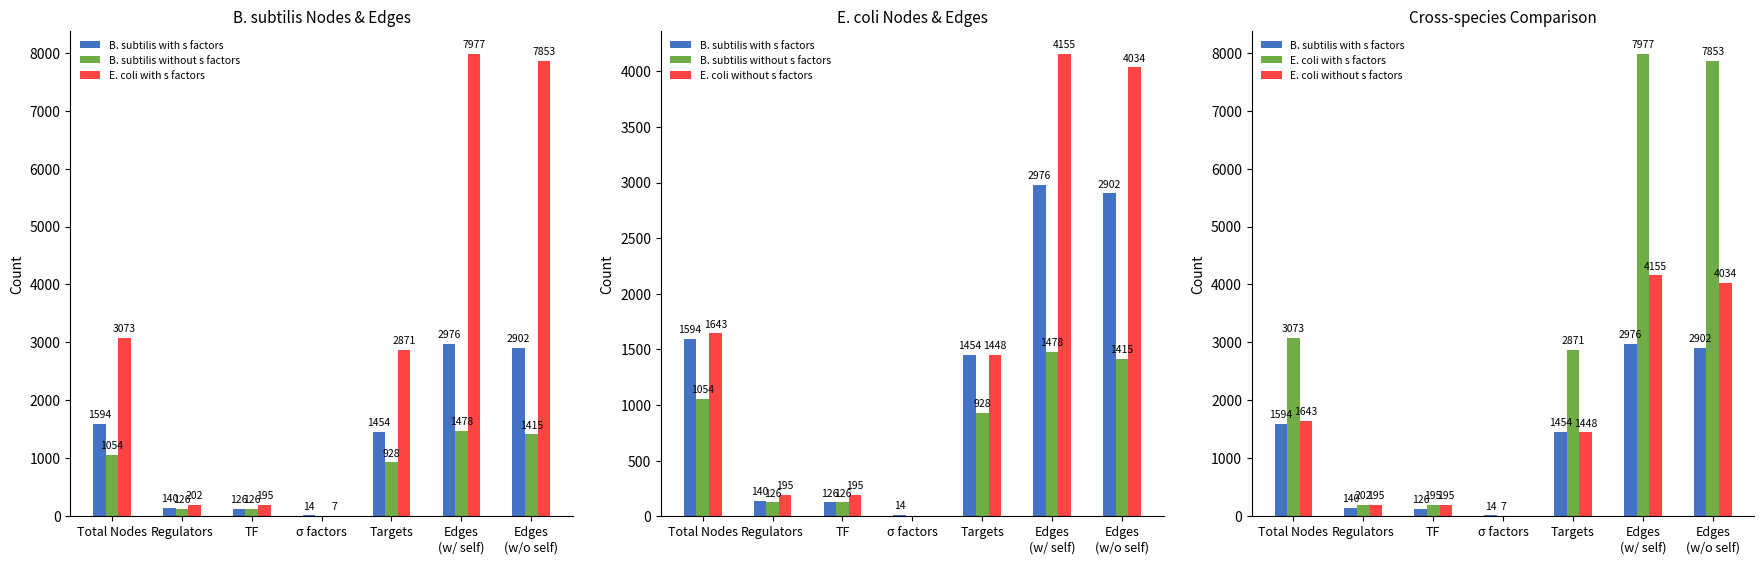

How many values in the B. subtilis with s factors series are below 1454?

3